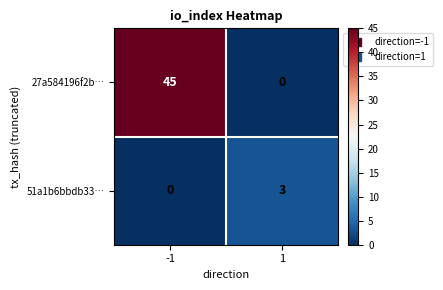

Rank the series by their maximum value, from highest to lowest.

27a584196f2b…, 51a1b6bbdb33…